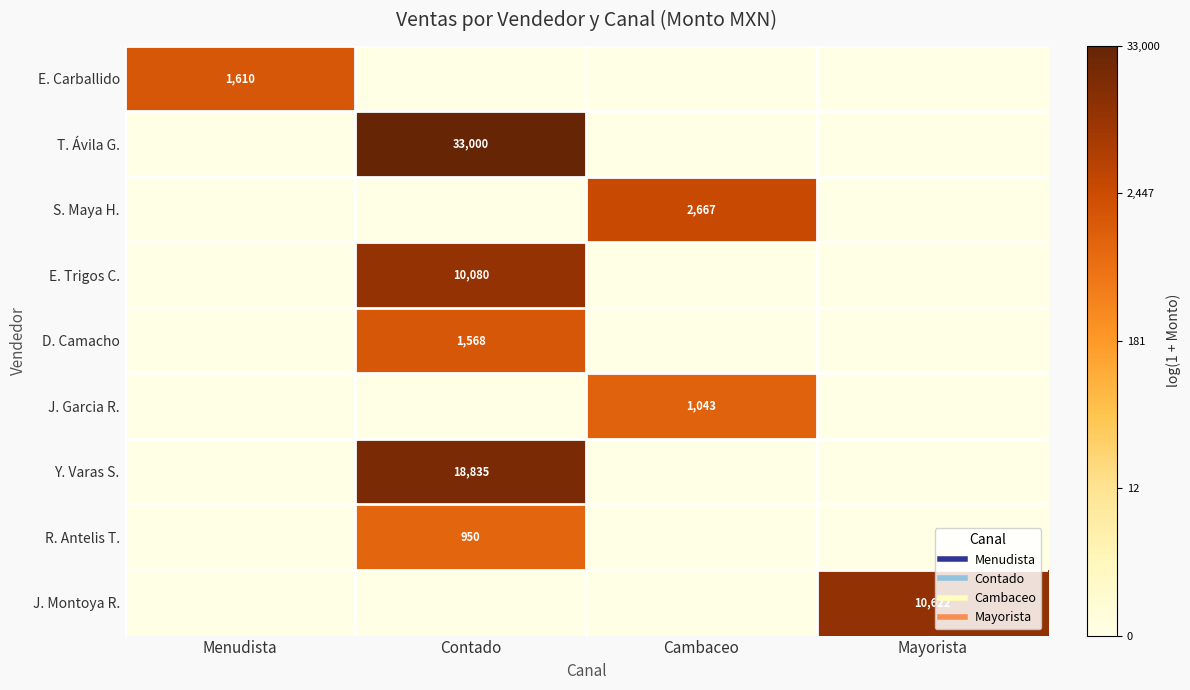

Which category has the highest value across all series?

Contado